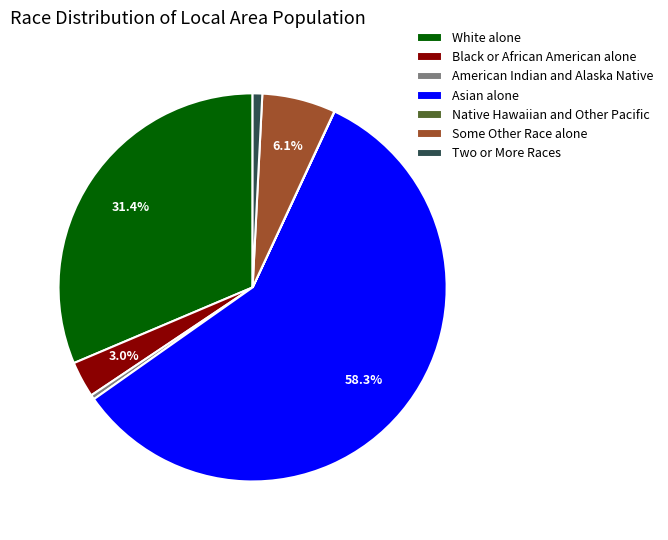

True or false: Two or More Races accounts for 1% of the total.

True